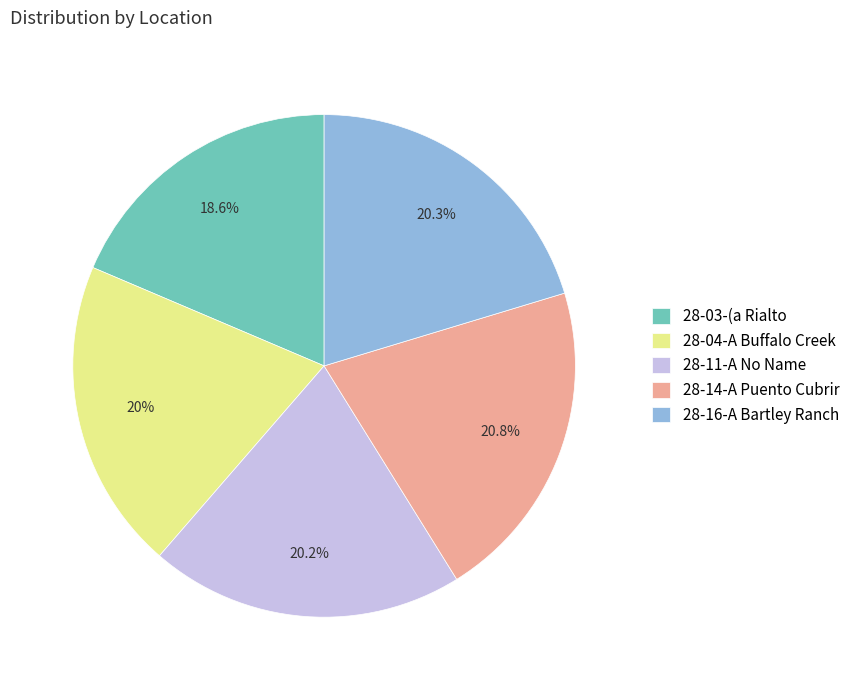

How many slices are in this pie chart?

5